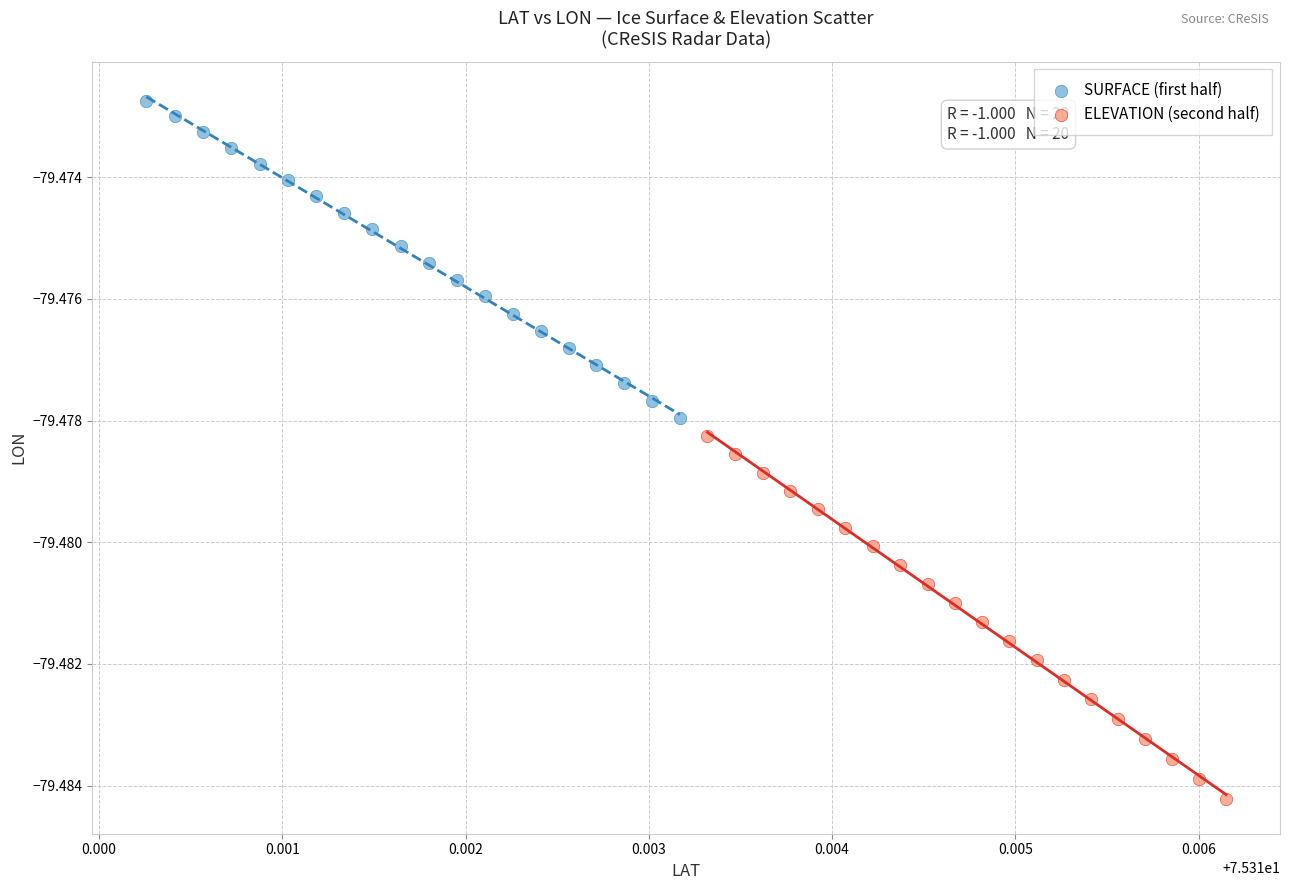

Which series reaches the maximum Y coordinate?

SURFACE (first half)